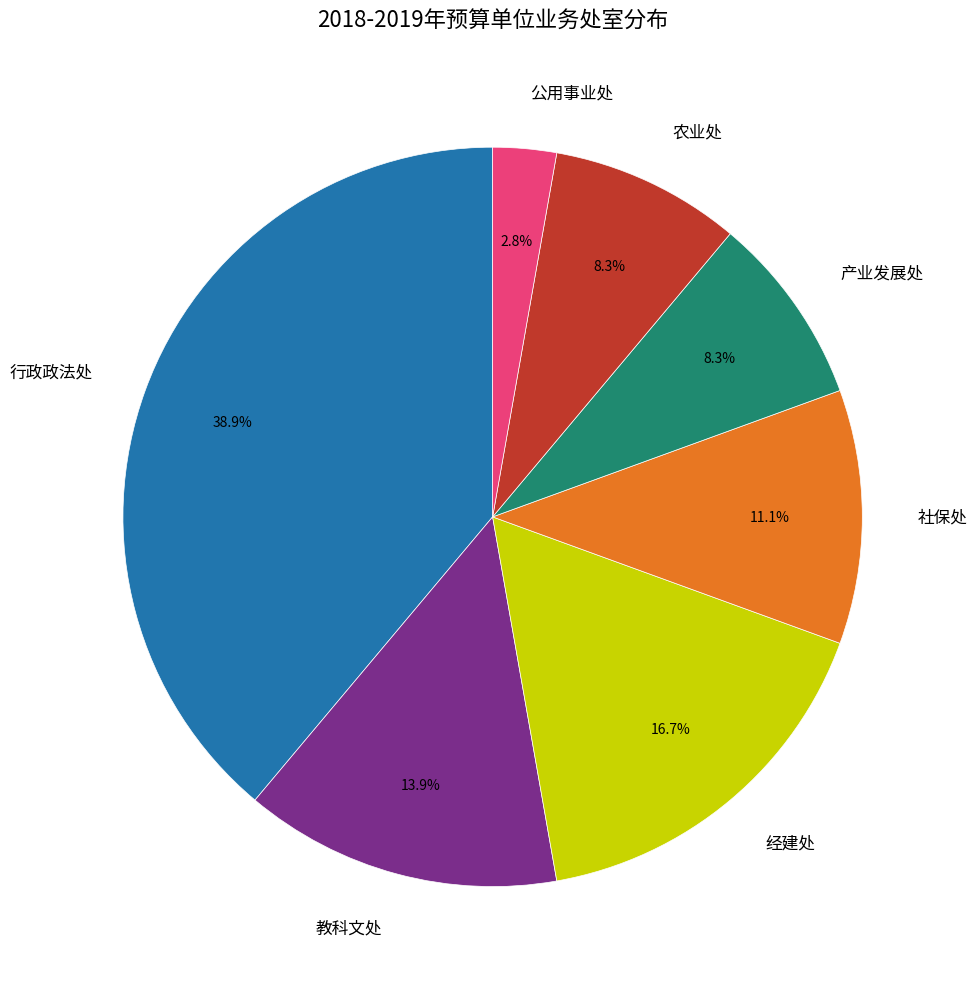

Does 社保处 represent more than half of the total?

No